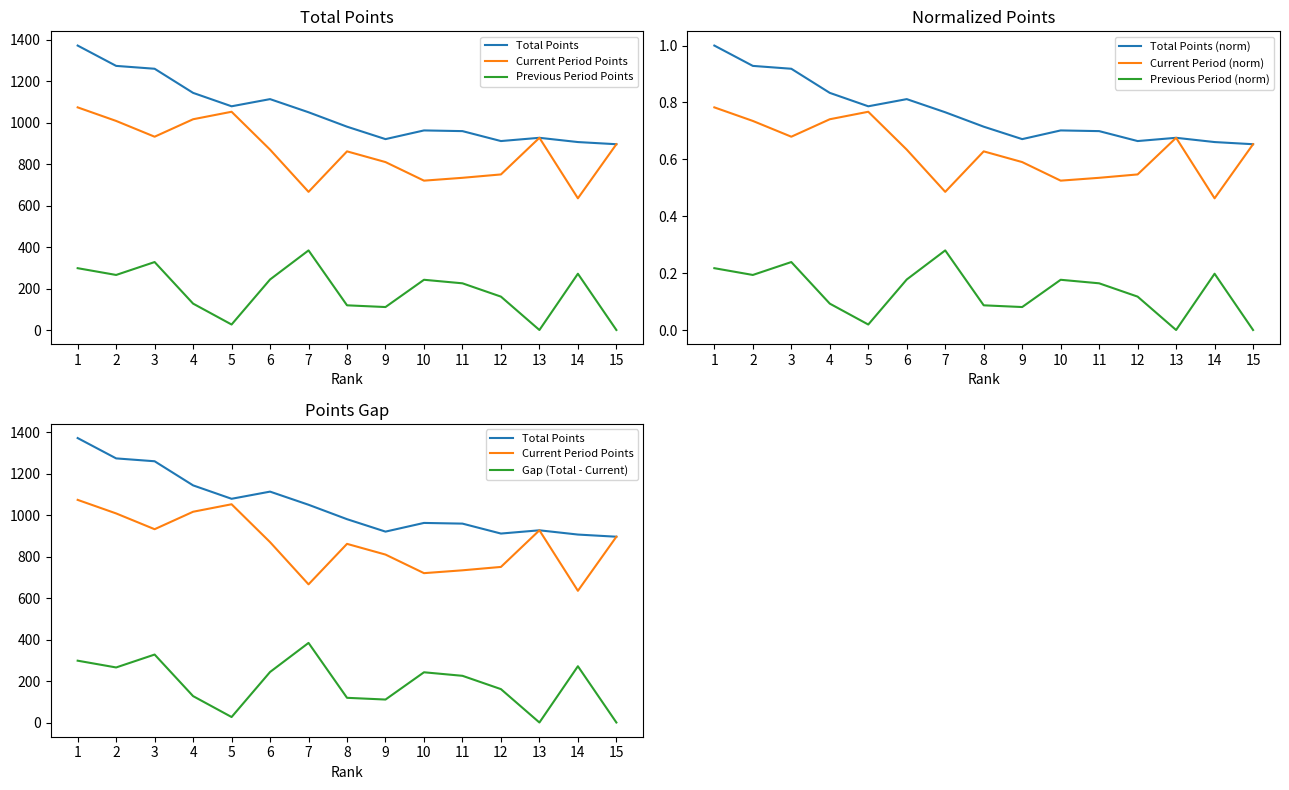

Which series changed the most between 3 and 7?

Current Period (Matute)